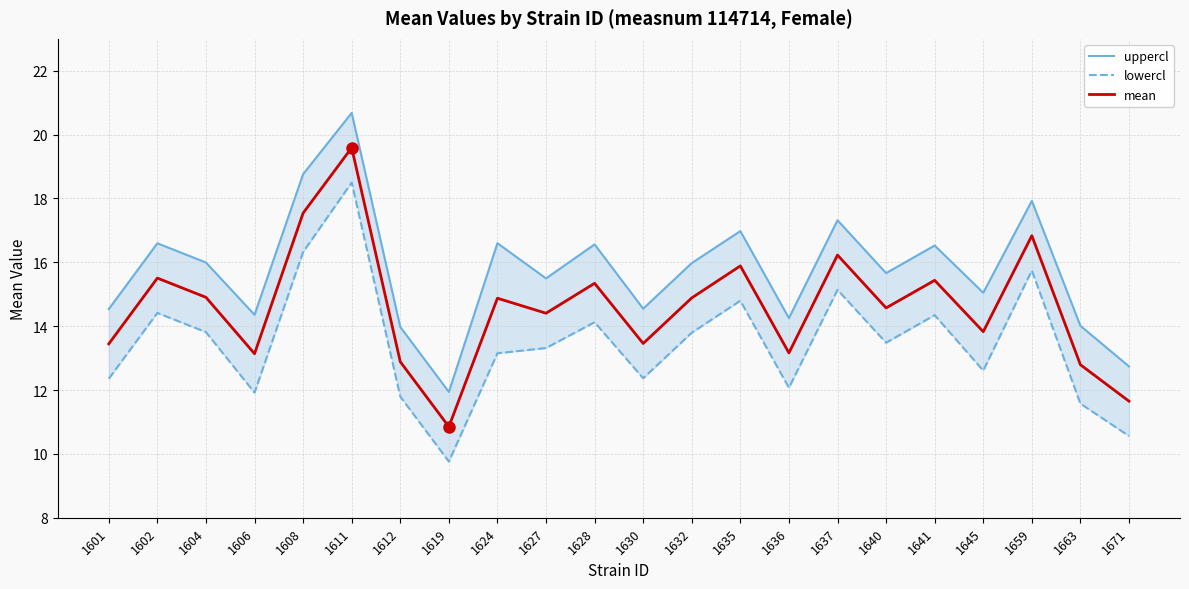

Is this an area chart (filled region under the line)?

No